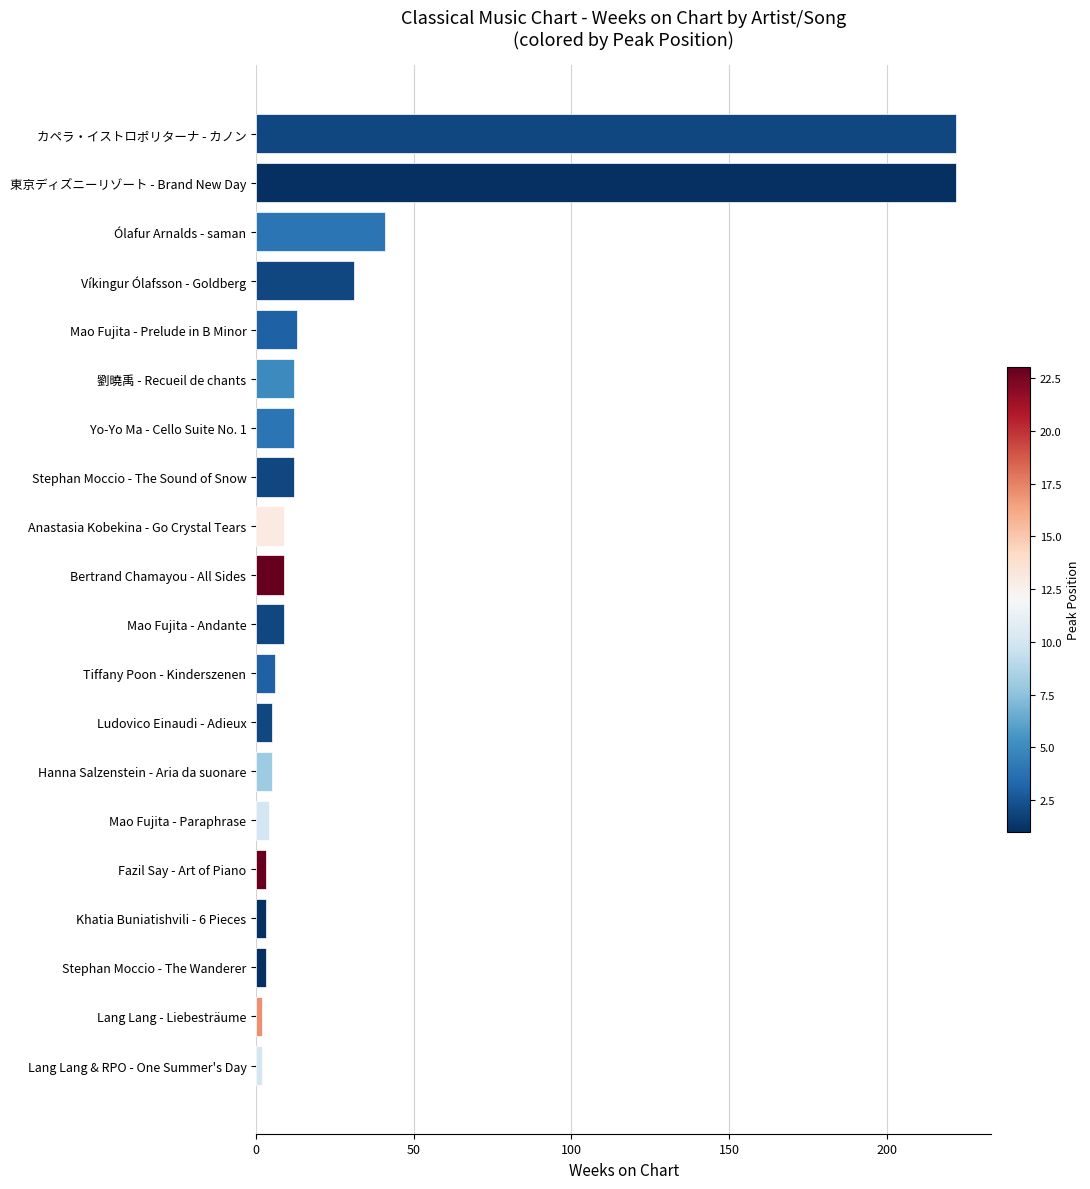

Reading bottom to top, what are all the values shown in this chart?

2	2	3	3	3	4	5	5	6	9	9	9	12	12	12	13	31	41	222	222